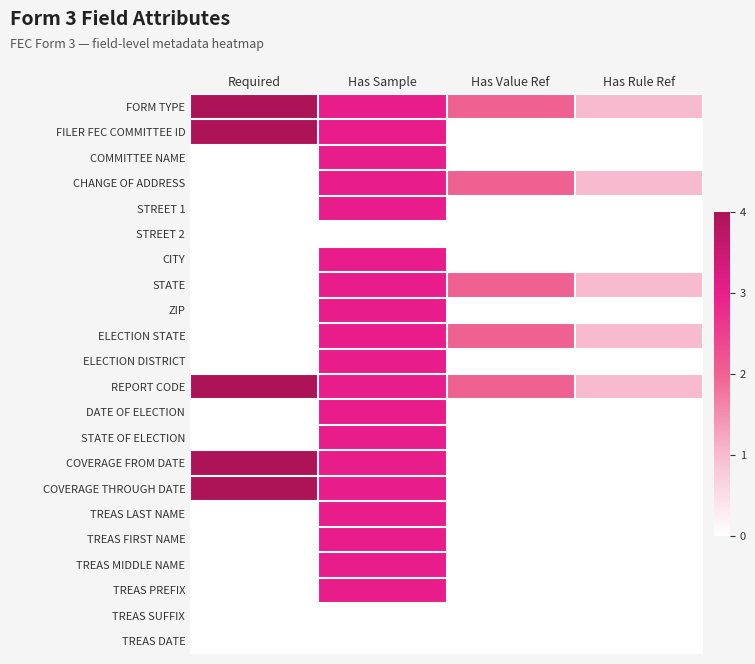

Reading left to right, list all the values displayed in this chart.

FORM TYPE: Required=4	Has Sample=3	Has Value Ref=2	Has Rule Ref=1
FILER FEC COMMITTEE ID: Required=4	Has Sample=3	Has Value Ref=0	Has Rule Ref=0
COMMITTEE NAME: Required=0	Has Sample=3	Has Value Ref=0	Has Rule Ref=0
CHANGE OF ADDRESS: Required=0	Has Sample=3	Has Value Ref=2	Has Rule Ref=1
STREET 1: Required=0	Has Sample=3	Has Value Ref=0	Has Rule Ref=0
STREET 2: Required=0	Has Sample=0	Has Value Ref=0	Has Rule Ref=0
CITY: Required=0	Has Sample=3	Has Value Ref=0	Has Rule Ref=0
STATE: Required=0	Has Sample=3	Has Value Ref=2	Has Rule Ref=1
ZIP: Required=0	Has Sample=3	Has Value Ref=0	Has Rule Ref=0
ELECTION STATE: Required=0	Has Sample=3	Has Value Ref=2	Has Rule Ref=1
ELECTION DISTRICT: Required=0	Has Sample=3	Has Value Ref=0	Has Rule Ref=0
REPORT CODE: Required=4	Has Sample=3	Has Value Ref=2	Has Rule Ref=1
DATE OF ELECTION: Required=0	Has Sample=3	Has Value Ref=0	Has Rule Ref=0
STATE OF ELECTION: Required=0	Has Sample=3	Has Value Ref=0	Has Rule Ref=0
COVERAGE FROM DATE: Required=4	Has Sample=3	Has Value Ref=0	Has Rule Ref=0
COVERAGE THROUGH DATE: Required=4	Has Sample=3	Has Value Ref=0	Has Rule Ref=0
TREAS LAST NAME: Required=0	Has Sample=3	Has Value Ref=0	Has Rule Ref=0
TREAS FIRST NAME: Required=0	Has Sample=3	Has Value Ref=0	Has Rule Ref=0
TREAS MIDDLE NAME: Required=0	Has Sample=3	Has Value Ref=0	Has Rule Ref=0
TREAS PREFIX: Required=0	Has Sample=3	Has Value Ref=0	Has Rule Ref=0
TREAS SUFFIX: Required=0	Has Sample=0	Has Value Ref=0	Has Rule Ref=0
TREAS DATE: Required=0	Has Sample=0	Has Value Ref=0	Has Rule Ref=0